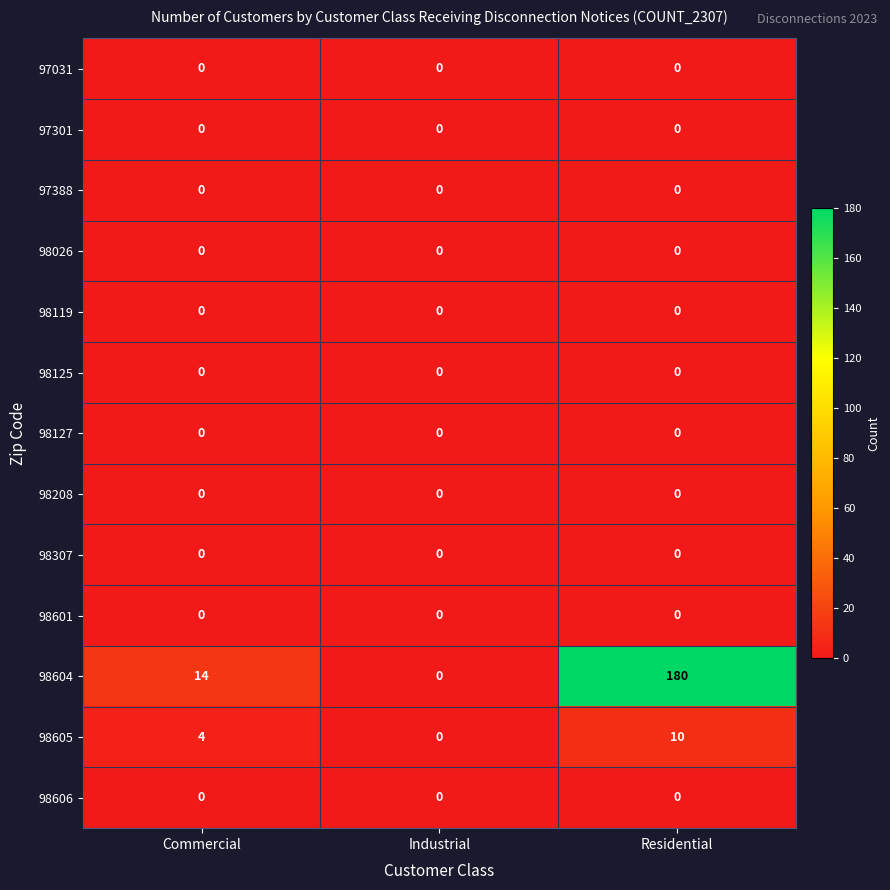

The 98208 series shows 0 at Commercial. True or false?

True